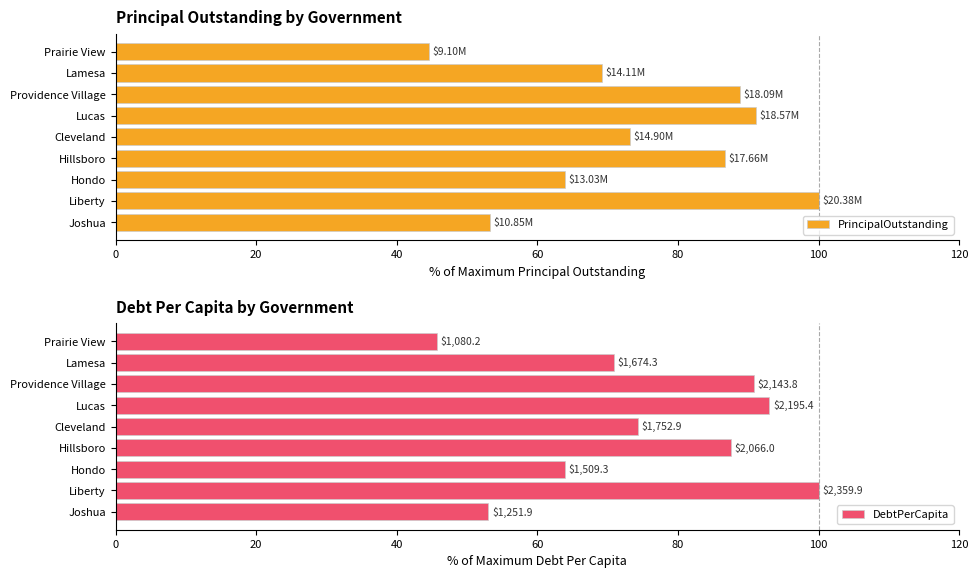

Which series has the largest total across all categories?

DebtPerCapita